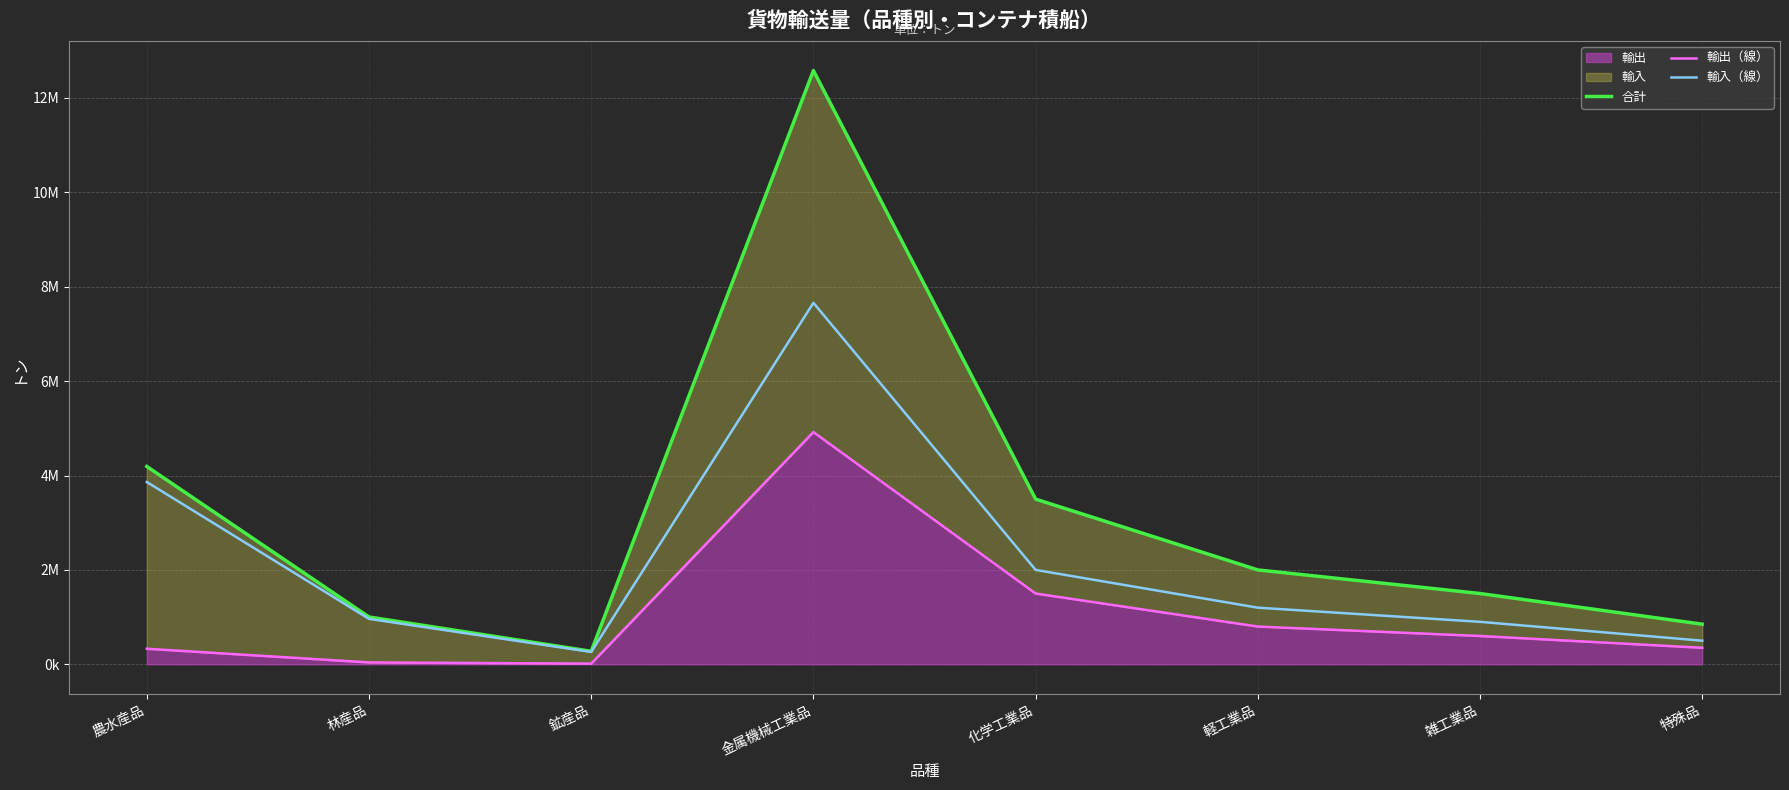

Which category has the lowest value across all series?

鉱産品